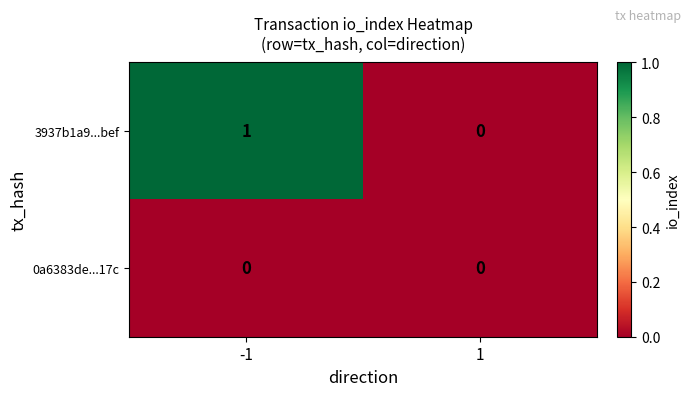

At -1, list the series in order from largest to smallest.

3937b1a9...bef, 0a6383de...17c